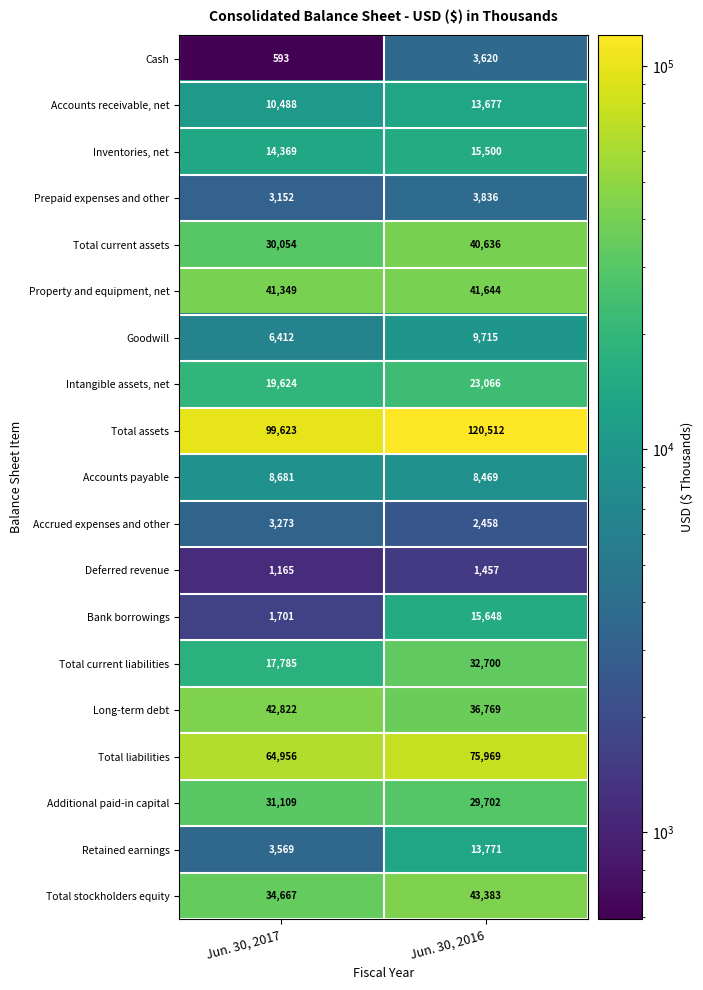

Which series has the widest spread of values?

Total assets